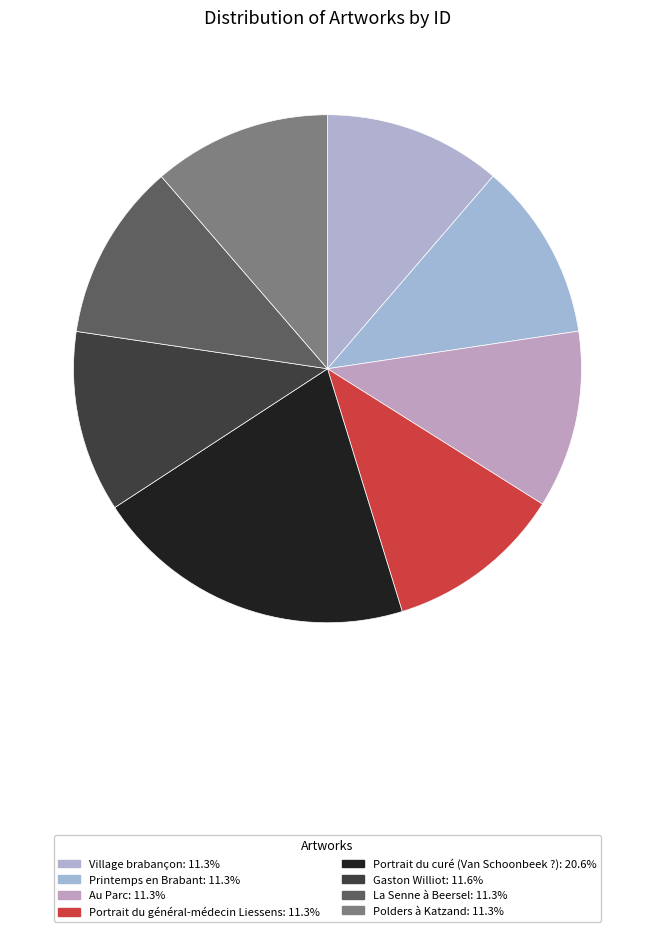

To the nearest percent, what percentage of the pie is Gaston Williot?

12%